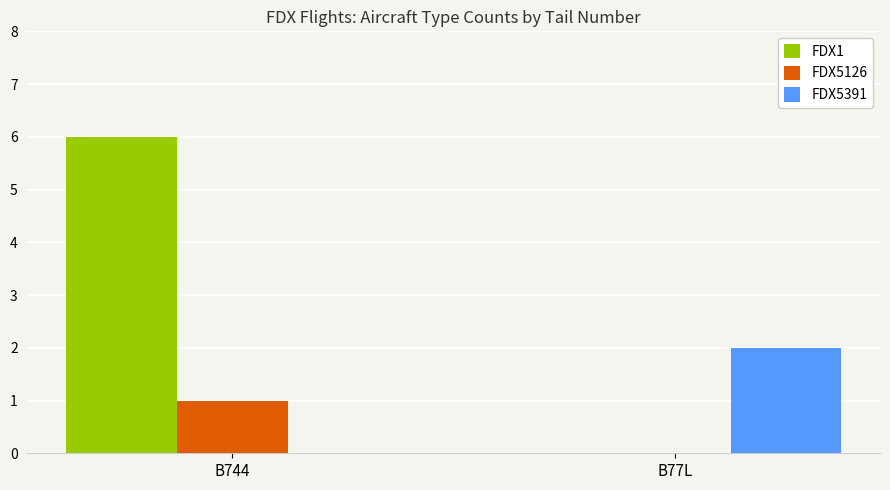

What is the greatest value displayed?

6